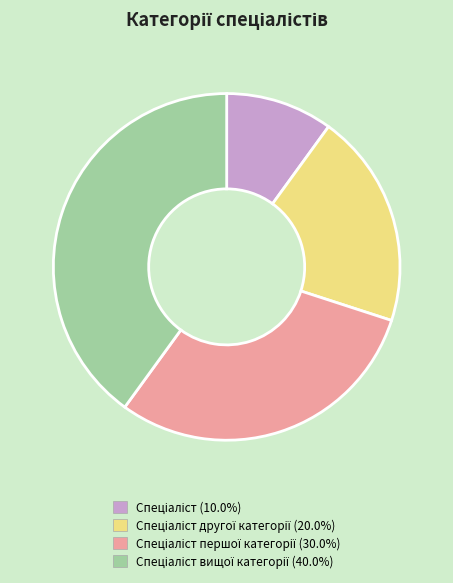

Is there any slice that represents more than half of the pie?

No